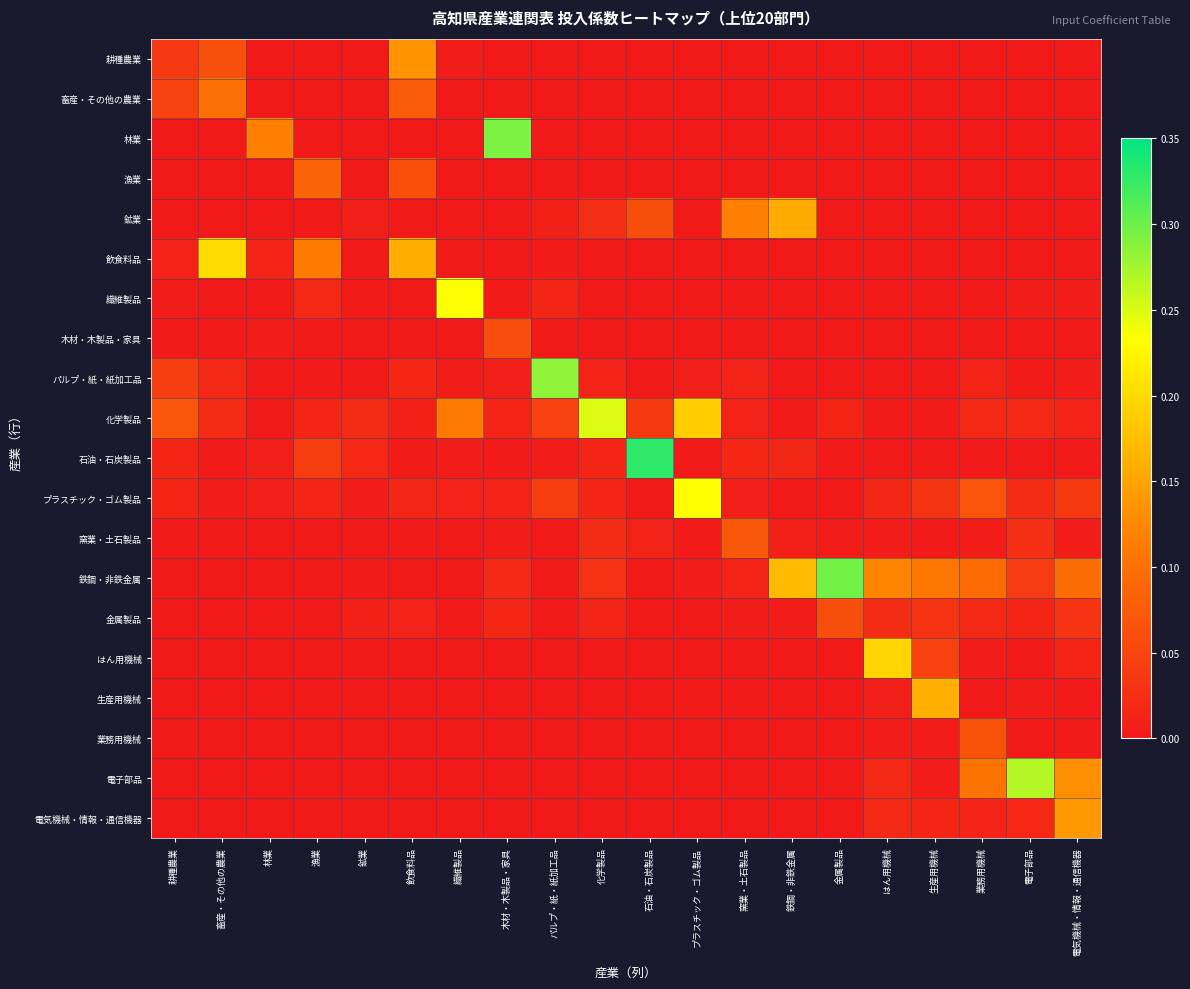

Reading right to left, list all the values displayed in this chart.

耕種農業: 電気機械・情報・通信機器=0.0	電子部品=0.0	業務用機械=0.0	生産用機械=0.0	はん用機械=0.0	金属製品=0.0	鉄鋼・非鉄金属=0.0	窯業・土石製品=0.0	プラスチック・ゴム製品=0.0	石油・石炭製品=0.0	化学製品=0.0	パルプ・紙・紙加工品=0.0	木材・木製品・家具=0.0	繊維製品=0.0	飲食料品=0.1	鉱業=0.0	漁業=0.0	林業=0.0	畜産・その他の農業=0.1	耕種農業=0.0
畜産・その他の農業: 電気機械・情報・通信機器=0.0	電子部品=0.0	業務用機械=0.0	生産用機械=0.0	はん用機械=0.0	金属製品=0.0	鉄鋼・非鉄金属=0.0	窯業・土石製品=0.0	プラスチック・ゴム製品=0.0	石油・石炭製品=0.0	化学製品=0.0	パルプ・紙・紙加工品=0.0	木材・木製品・家具=0.0	繊維製品=0.0	飲食料品=0.1	鉱業=0.0	漁業=0.0	林業=0.0	畜産・その他の農業=0.1	耕種農業=0.0
林業: 電気機械・情報・通信機器=0.0	電子部品=0.0	業務用機械=0.0	生産用機械=0.0	はん用機械=0.0	金属製品=0.0	鉄鋼・非鉄金属=0.0	窯業・土石製品=0.0	プラスチック・ゴム製品=0.0	石油・石炭製品=0.0	化学製品=0.0	パルプ・紙・紙加工品=0.0	木材・木製品・家具=0.3	繊維製品=0.0	飲食料品=0.0	鉱業=0.0	漁業=0.0	林業=0.1	畜産・その他の農業=0.0	耕種農業=0.0
漁業: 電気機械・情報・通信機器=0.0	電子部品=0.0	業務用機械=0.0	生産用機械=0.0	はん用機械=0.0	金属製品=0.0	鉄鋼・非鉄金属=0.0	窯業・土石製品=0.0	プラスチック・ゴム製品=0.0	石油・石炭製品=0.0	化学製品=0.0	パルプ・紙・紙加工品=0.0	木材・木製品・家具=0.0	繊維製品=0.0	飲食料品=0.1	鉱業=0.0	漁業=0.1	林業=0.0	畜産・その他の農業=0.0	耕種農業=0.0
鉱業: 電気機械・情報・通信機器=0.0	電子部品=0.0	業務用機械=0.0	生産用機械=0.0	はん用機械=0.0	金属製品=0.0	鉄鋼・非鉄金属=0.2	窯業・土石製品=0.1	プラスチック・ゴム製品=0.0	石油・石炭製品=0.1	化学製品=0.0	パルプ・紙・紙加工品=0.0	木材・木製品・家具=0.0	繊維製品=0.0	飲食料品=0.0	鉱業=0.0	漁業=0.0	林業=0.0	畜産・その他の農業=0.0	耕種農業=0.0
飲食料品: 電気機械・情報・通信機器=0.0	電子部品=0.0	業務用機械=0.0	生産用機械=0.0	はん用機械=0.0	金属製品=0.0	鉄鋼・非鉄金属=0.0	窯業・土石製品=0.0	プラスチック・ゴム製品=0.0	石油・石炭製品=0.0	化学製品=0.0	パルプ・紙・紙加工品=0.0	木材・木製品・家具=0.0	繊維製品=0.0	飲食料品=0.2	鉱業=0.0	漁業=0.1	林業=0.0	畜産・その他の農業=0.2	耕種農業=0.0
繊維製品: 電気機械・情報・通信機器=0.0	電子部品=0.0	業務用機械=0.0	生産用機械=0.0	はん用機械=0.0	金属製品=0.0	鉄鋼・非鉄金属=0.0	窯業・土石製品=0.0	プラスチック・ゴム製品=0.0	石油・石炭製品=0.0	化学製品=0.0	パルプ・紙・紙加工品=0.0	木材・木製品・家具=0.0	繊維製品=0.2	飲食料品=0.0	鉱業=0.0	漁業=0.0	林業=0.0	畜産・その他の農業=0.0	耕種農業=0.0
木材・木製品・家具: 電気機械・情報・通信機器=0.0	電子部品=0.0	業務用機械=0.0	生産用機械=0.0	はん用機械=0.0	金属製品=0.0	鉄鋼・非鉄金属=0.0	窯業・土石製品=0.0	プラスチック・ゴム製品=0.0	石油・石炭製品=0.0	化学製品=0.0	パルプ・紙・紙加工品=0.0	木材・木製品・家具=0.1	繊維製品=0.0	飲食料品=0.0	鉱業=0.0	漁業=0.0	林業=0.0	畜産・その他の農業=0.0	耕種農業=0.0
パルプ・紙・紙加工品: 電気機械・情報・通信機器=0.0	電子部品=0.0	業務用機械=0.0	生産用機械=0.0	はん用機械=0.0	金属製品=0.0	鉄鋼・非鉄金属=0.0	窯業・土石製品=0.0	プラスチック・ゴム製品=0.0	石油・石炭製品=0.0	化学製品=0.0	パルプ・紙・紙加工品=0.3	木材・木製品・家具=0.0	繊維製品=0.0	飲食料品=0.0	鉱業=0.0	漁業=0.0	林業=0.0	畜産・その他の農業=0.0	耕種農業=0.0
化学製品: 電気機械・情報・通信機器=0.0	電子部品=0.0	業務用機械=0.0	生産用機械=0.0	はん用機械=0.0	金属製品=0.0	鉄鋼・非鉄金属=0.0	窯業・土石製品=0.0	プラスチック・ゴム製品=0.2	石油・石炭製品=0.0	化学製品=0.2	パルプ・紙・紙加工品=0.0	木材・木製品・家具=0.0	繊維製品=0.1	飲食料品=0.0	鉱業=0.0	漁業=0.0	林業=0.0	畜産・その他の農業=0.0	耕種農業=0.1
石油・石炭製品: 電気機械・情報・通信機器=0.0	電子部品=0.0	業務用機械=0.0	生産用機械=0.0	はん用機械=0.0	金属製品=0.0	鉄鋼・非鉄金属=0.0	窯業・土石製品=0.0	プラスチック・ゴム製品=0.0	石油・石炭製品=0.3	化学製品=0.0	パルプ・紙・紙加工品=0.0	木材・木製品・家具=0.0	繊維製品=0.0	飲食料品=0.0	鉱業=0.0	漁業=0.0	林業=0.0	畜産・その他の農業=0.0	耕種農業=0.0
プラスチック・ゴム製品: 電気機械・情報・通信機器=0.0	電子部品=0.0	業務用機械=0.1	生産用機械=0.0	はん用機械=0.0	金属製品=0.0	鉄鋼・非鉄金属=0.0	窯業・土石製品=0.0	プラスチック・ゴム製品=0.2	石油・石炭製品=0.0	化学製品=0.0	パルプ・紙・紙加工品=0.0	木材・木製品・家具=0.0	繊維製品=0.0	飲食料品=0.0	鉱業=0.0	漁業=0.0	林業=0.0	畜産・その他の農業=0.0	耕種農業=0.0
窯業・土石製品: 電気機械・情報・通信機器=0.0	電子部品=0.0	業務用機械=0.0	生産用機械=0.0	はん用機械=0.0	金属製品=0.0	鉄鋼・非鉄金属=0.0	窯業・土石製品=0.1	プラスチック・ゴム製品=0.0	石油・石炭製品=0.0	化学製品=0.0	パルプ・紙・紙加工品=0.0	木材・木製品・家具=0.0	繊維製品=0.0	飲食料品=0.0	鉱業=0.0	漁業=0.0	林業=0.0	畜産・その他の農業=0.0	耕種農業=0.0
鉄鋼・非鉄金属: 電気機械・情報・通信機器=0.1	電子部品=0.0	業務用機械=0.1	生産用機械=0.1	はん用機械=0.1	金属製品=0.3	鉄鋼・非鉄金属=0.2	窯業・土石製品=0.0	プラスチック・ゴム製品=0.0	石油・石炭製品=0.0	化学製品=0.0	パルプ・紙・紙加工品=0.0	木材・木製品・家具=0.0	繊維製品=0.0	飲食料品=0.0	鉱業=0.0	漁業=0.0	林業=0.0	畜産・その他の農業=0.0	耕種農業=0.0
金属製品: 電気機械・情報・通信機器=0.0	電子部品=0.0	業務用機械=0.0	生産用機械=0.0	はん用機械=0.0	金属製品=0.1	鉄鋼・非鉄金属=0.0	窯業・土石製品=0.0	プラスチック・ゴム製品=0.0	石油・石炭製品=0.0	化学製品=0.0	パルプ・紙・紙加工品=0.0	木材・木製品・家具=0.0	繊維製品=0.0	飲食料品=0.0	鉱業=0.0	漁業=0.0	林業=0.0	畜産・その他の農業=0.0	耕種農業=0.0
はん用機械: 電気機械・情報・通信機器=0.0	電子部品=0.0	業務用機械=0.0	生産用機械=0.0	はん用機械=0.2	金属製品=0.0	鉄鋼・非鉄金属=0.0	窯業・土石製品=0.0	プラスチック・ゴム製品=0.0	石油・石炭製品=0.0	化学製品=0.0	パルプ・紙・紙加工品=0.0	木材・木製品・家具=0.0	繊維製品=0.0	飲食料品=0.0	鉱業=0.0	漁業=0.0	林業=0.0	畜産・その他の農業=0.0	耕種農業=0.0
生産用機械: 電気機械・情報・通信機器=0.0	電子部品=0.0	業務用機械=0.0	生産用機械=0.2	はん用機械=0.0	金属製品=0.0	鉄鋼・非鉄金属=0.0	窯業・土石製品=0.0	プラスチック・ゴム製品=0.0	石油・石炭製品=0.0	化学製品=0.0	パルプ・紙・紙加工品=0.0	木材・木製品・家具=0.0	繊維製品=0.0	飲食料品=0.0	鉱業=0.0	漁業=0.0	林業=0.0	畜産・その他の農業=0.0	耕種農業=0.0
業務用機械: 電気機械・情報・通信機器=0.0	電子部品=0.0	業務用機械=0.1	生産用機械=0.0	はん用機械=0.0	金属製品=0.0	鉄鋼・非鉄金属=0.0	窯業・土石製品=0.0	プラスチック・ゴム製品=0.0	石油・石炭製品=0.0	化学製品=0.0	パルプ・紙・紙加工品=0.0	木材・木製品・家具=0.0	繊維製品=0.0	飲食料品=0.0	鉱業=0.0	漁業=0.0	林業=0.0	畜産・その他の農業=0.0	耕種農業=0.0
電子部品: 電気機械・情報・通信機器=0.1	電子部品=0.3	業務用機械=0.1	生産用機械=0.0	はん用機械=0.0	金属製品=0.0	鉄鋼・非鉄金属=0.0	窯業・土石製品=0.0	プラスチック・ゴム製品=0.0	石油・石炭製品=0.0	化学製品=0.0	パルプ・紙・紙加工品=0.0	木材・木製品・家具=0.0	繊維製品=0.0	飲食料品=0.0	鉱業=0.0	漁業=0.0	林業=0.0	畜産・その他の農業=0.0	耕種農業=0.0
電気機械・情報・通信機器: 電気機械・情報・通信機器=0.1	電子部品=0.0	業務用機械=0.0	生産用機械=0.0	はん用機械=0.0	金属製品=0.0	鉄鋼・非鉄金属=0.0	窯業・土石製品=0.0	プラスチック・ゴム製品=0.0	石油・石炭製品=0.0	化学製品=0.0	パルプ・紙・紙加工品=0.0	木材・木製品・家具=0.0	繊維製品=0.0	飲食料品=0.0	鉱業=0.0	漁業=0.0	林業=0.0	畜産・その他の農業=0.0	耕種農業=0.0